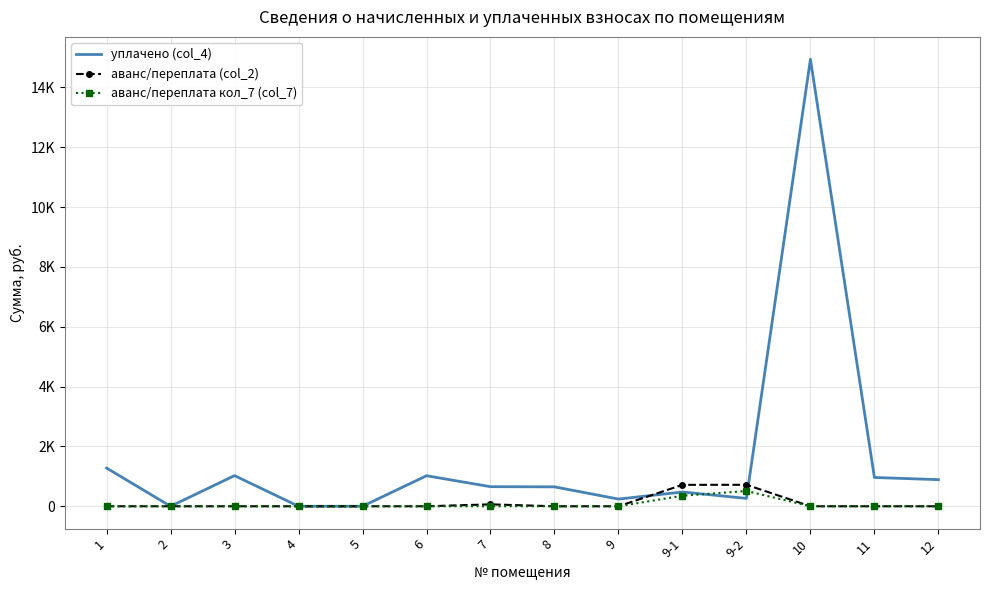

What is the total value across all series at 9-1?

1544.8